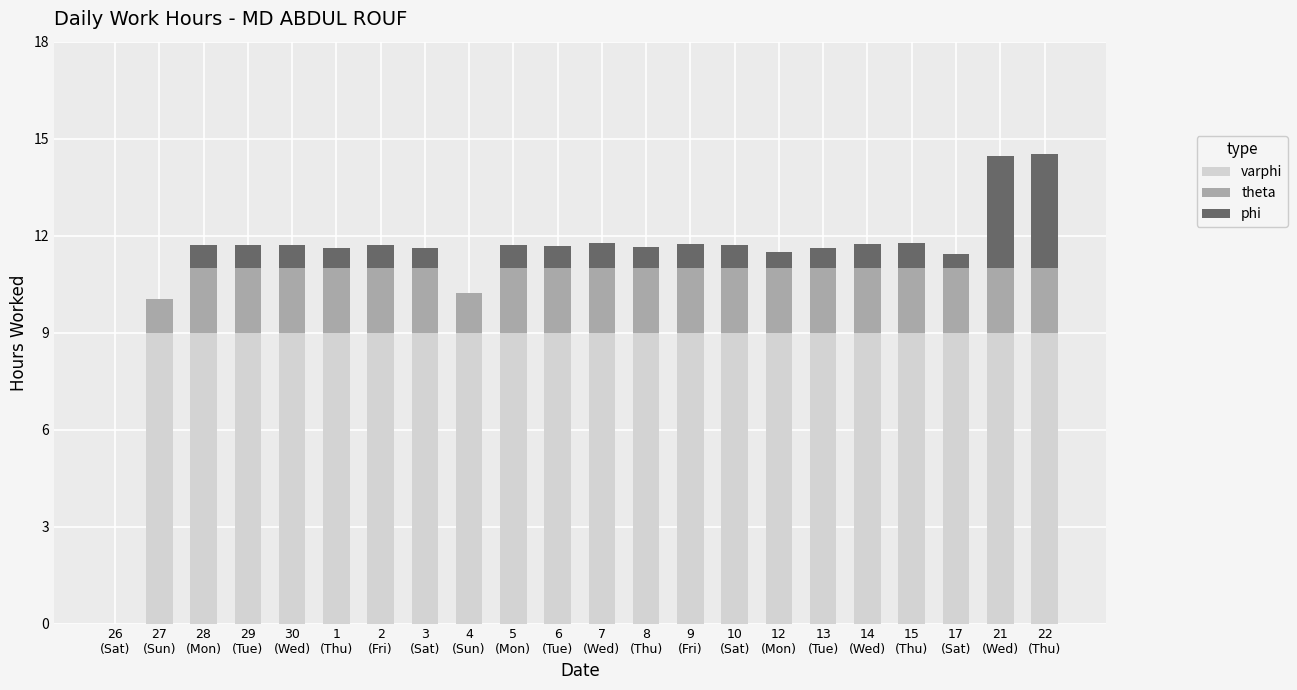

Are the bars grouped side by side (vs. stacked)?

No